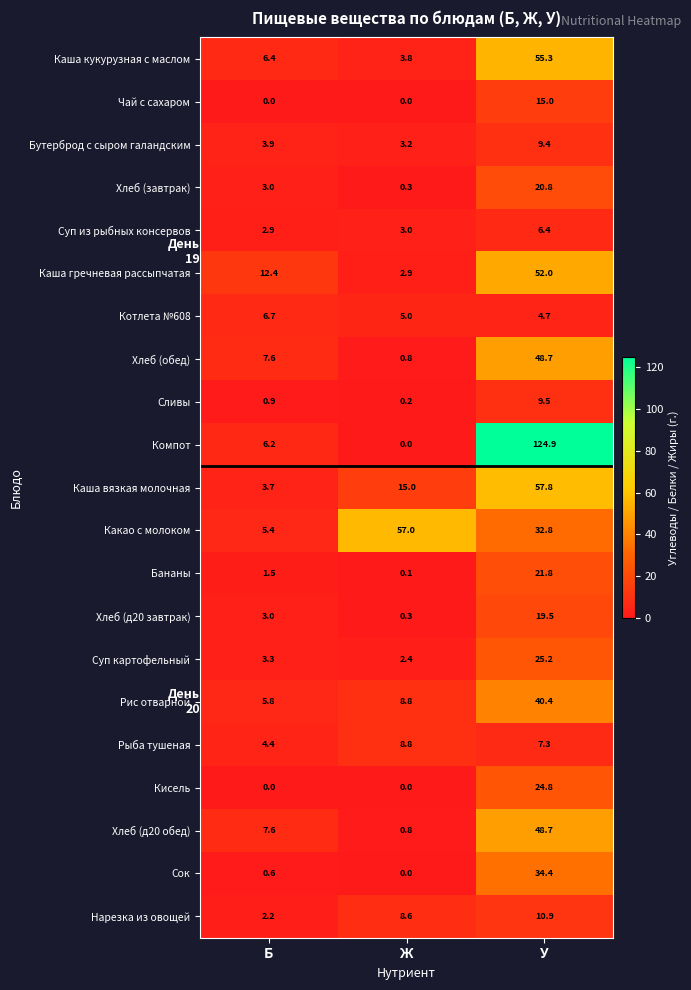

Count the number of categories in the chart.

3